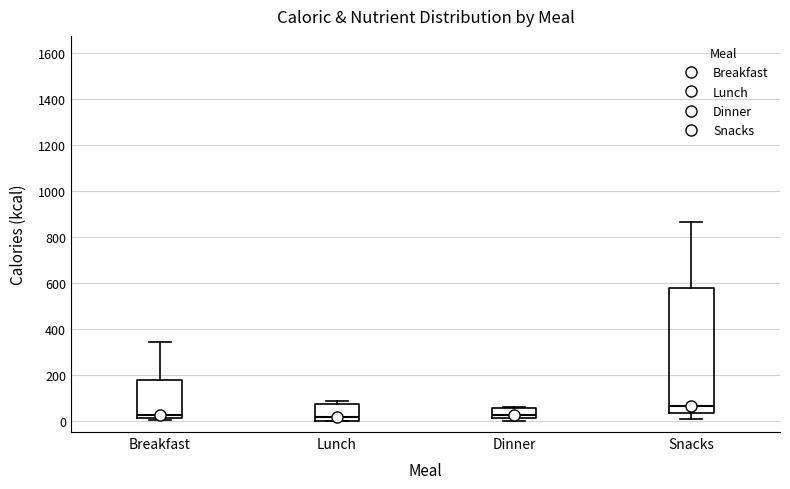

Which box has the highest median line?

Snacks